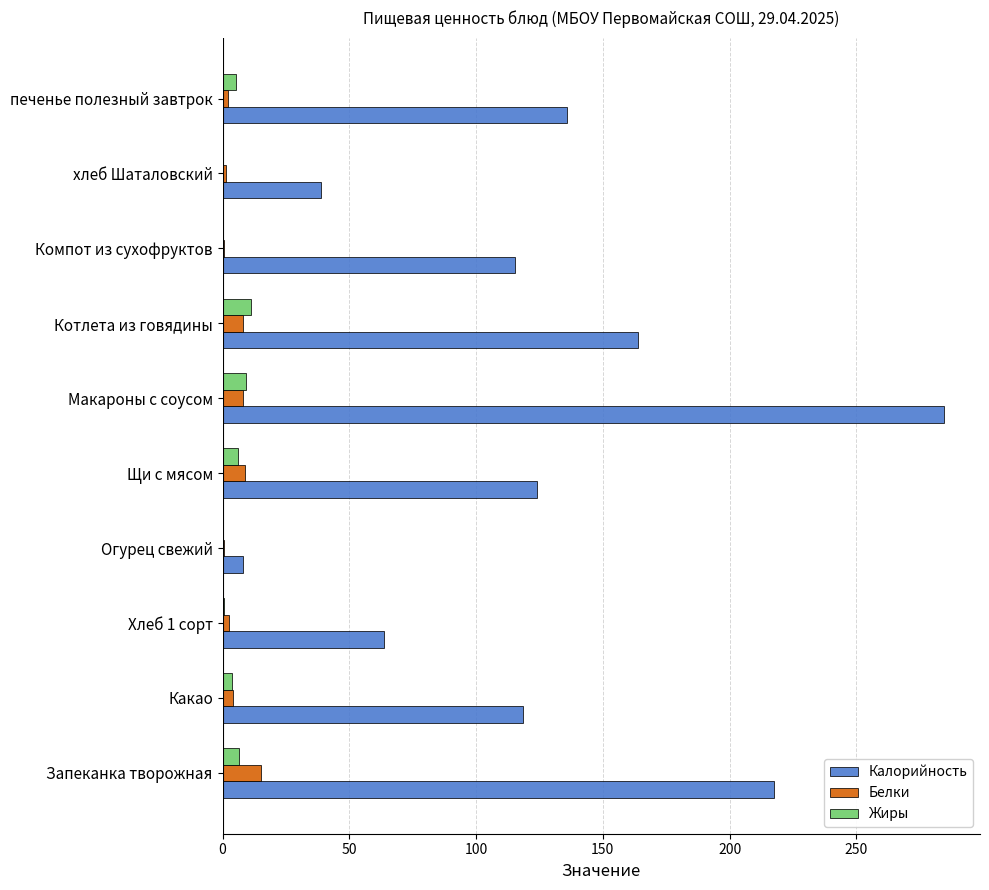

Where is Калорийность nearest to the value 146?

печенье полезный завтрок